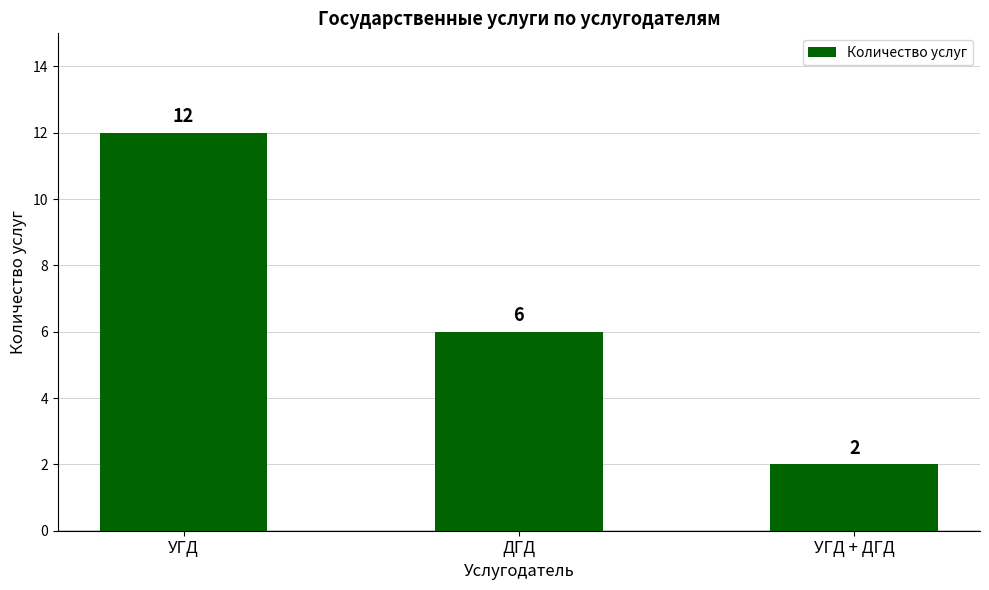

What is the sum of the values at УГД and ДГД?

18